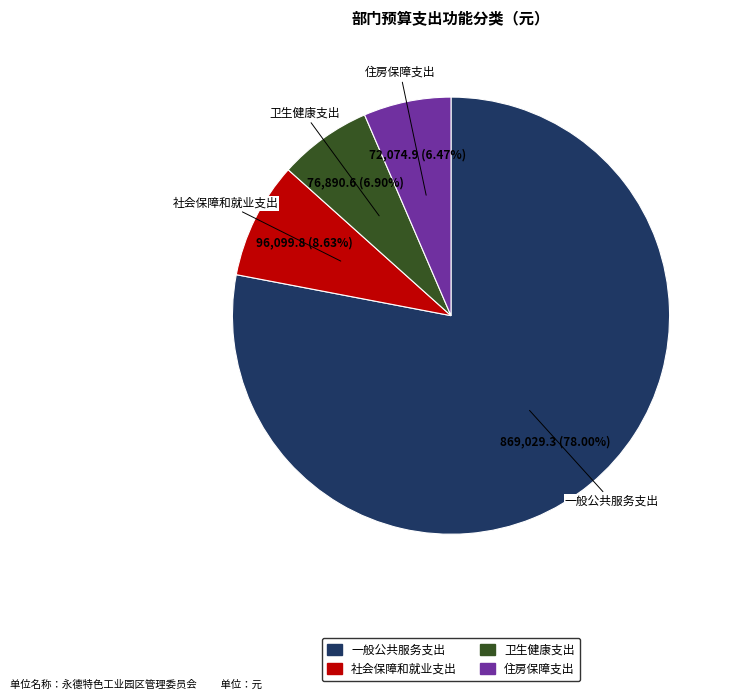

How many slices are in this pie chart?

4